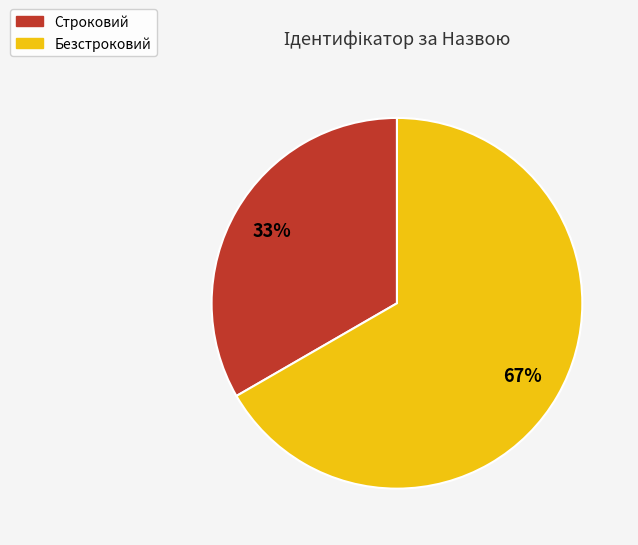

To the nearest percent, what is the average slice percentage?

50%